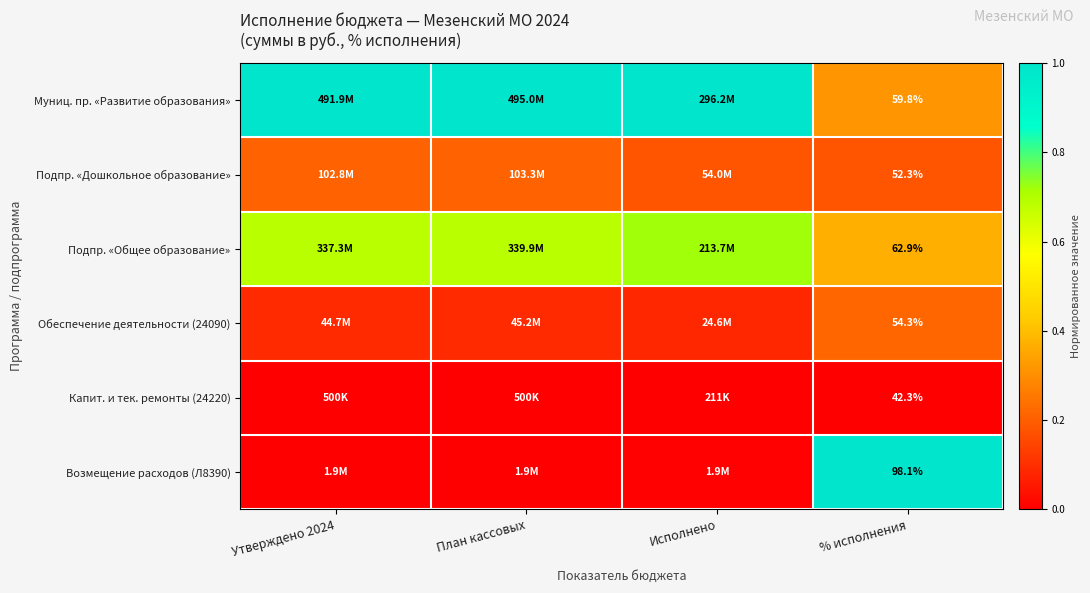

Is the value of Подпр. «Дошкольное образование» at План кассовых greater than the value of Капит. и тек. ремонты (24220) at Утверждено 2024?

Yes